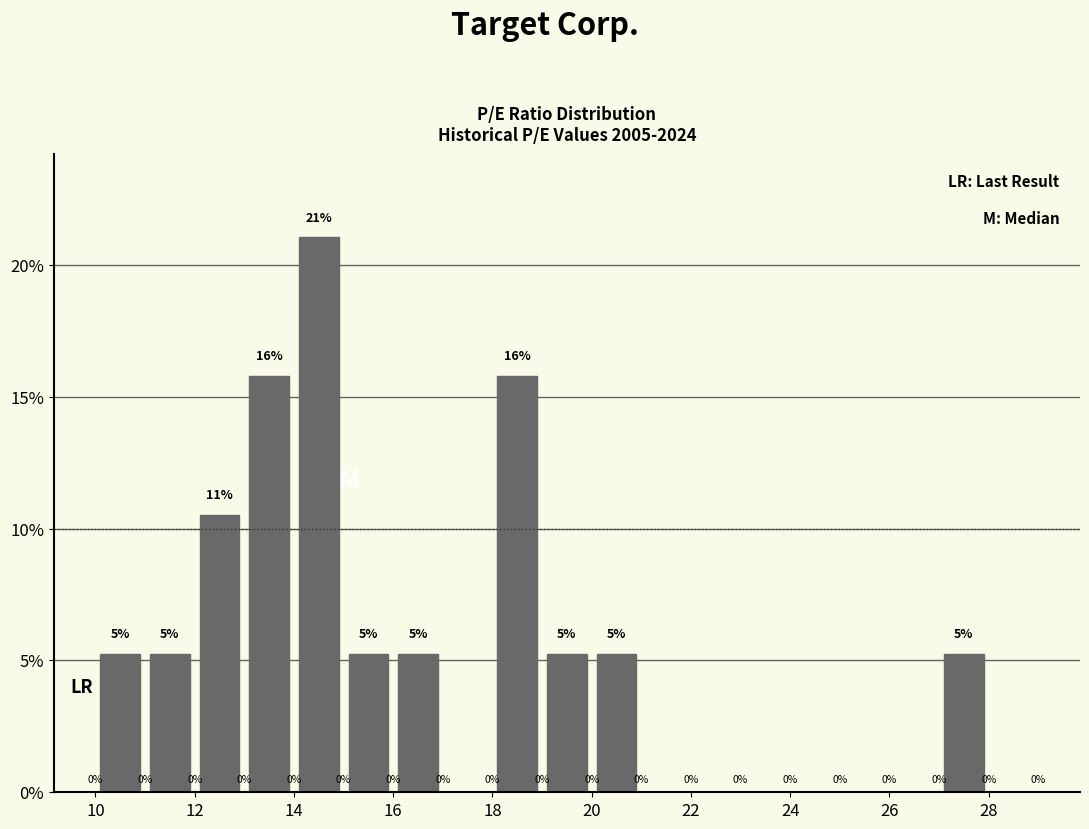

Which range on the x-axis has the tallest bar?

14 to 15